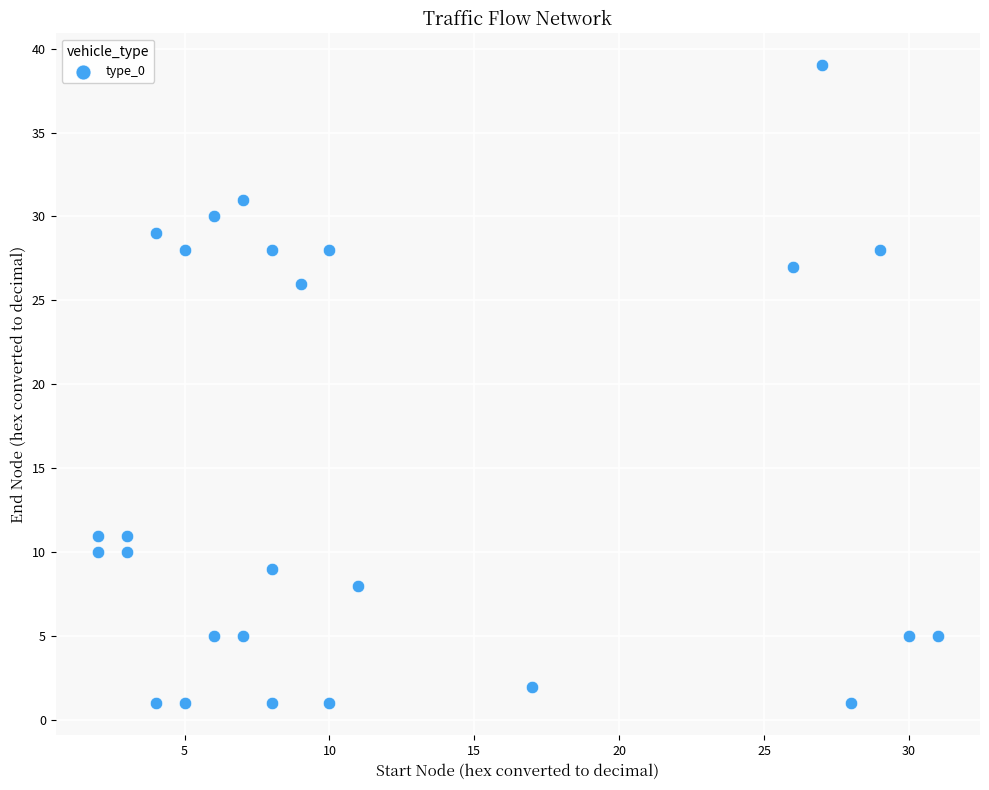

What is the range of Y values (max minus min)?

38